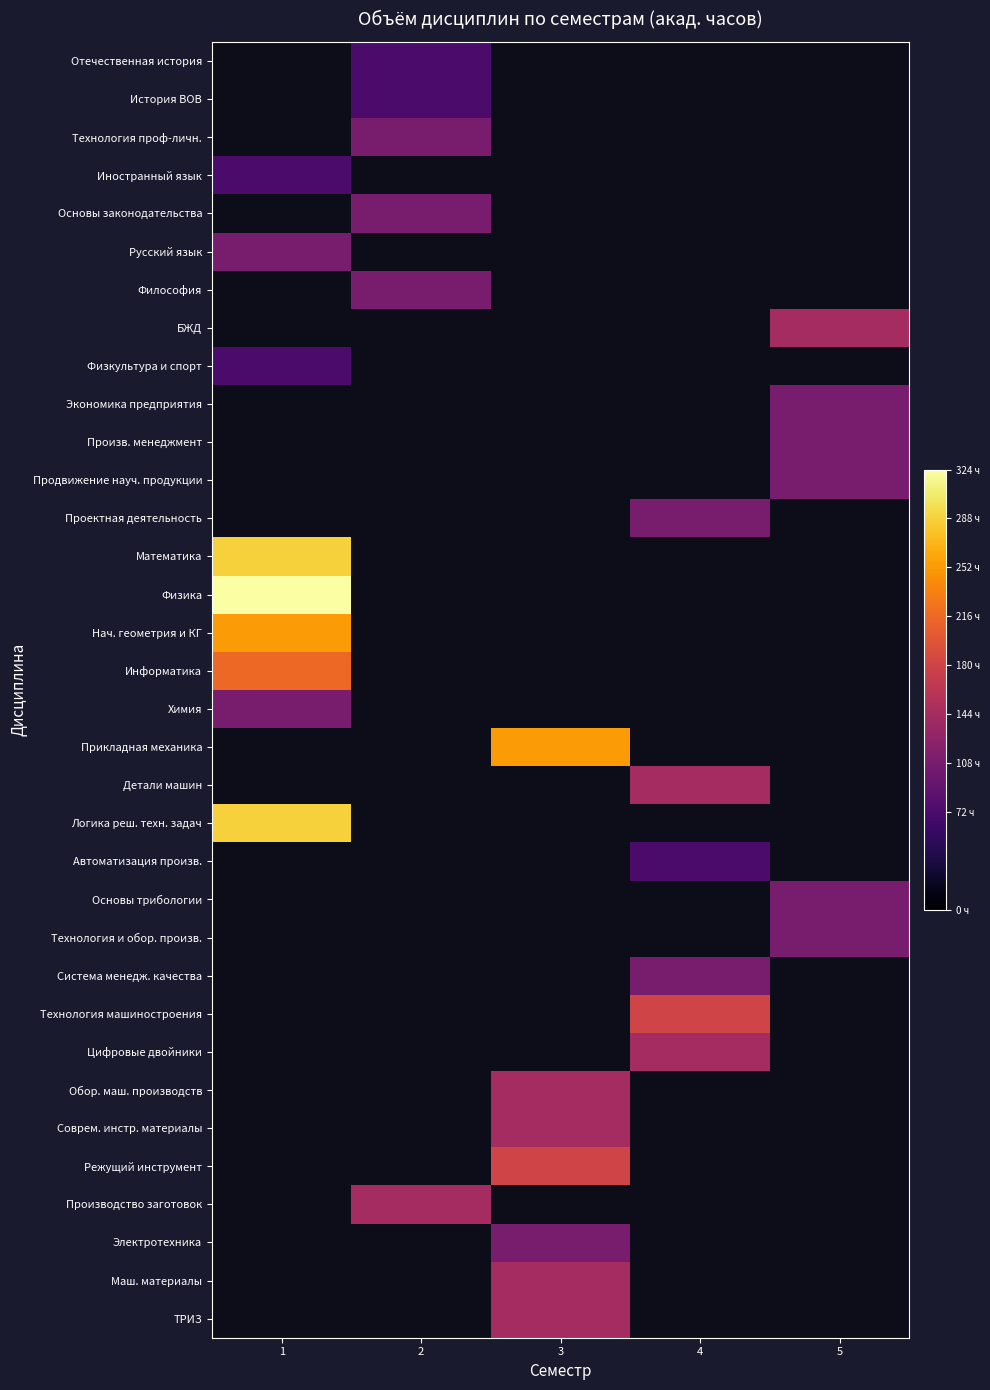

What is the spread (max minus min) of values at 2?

72.0